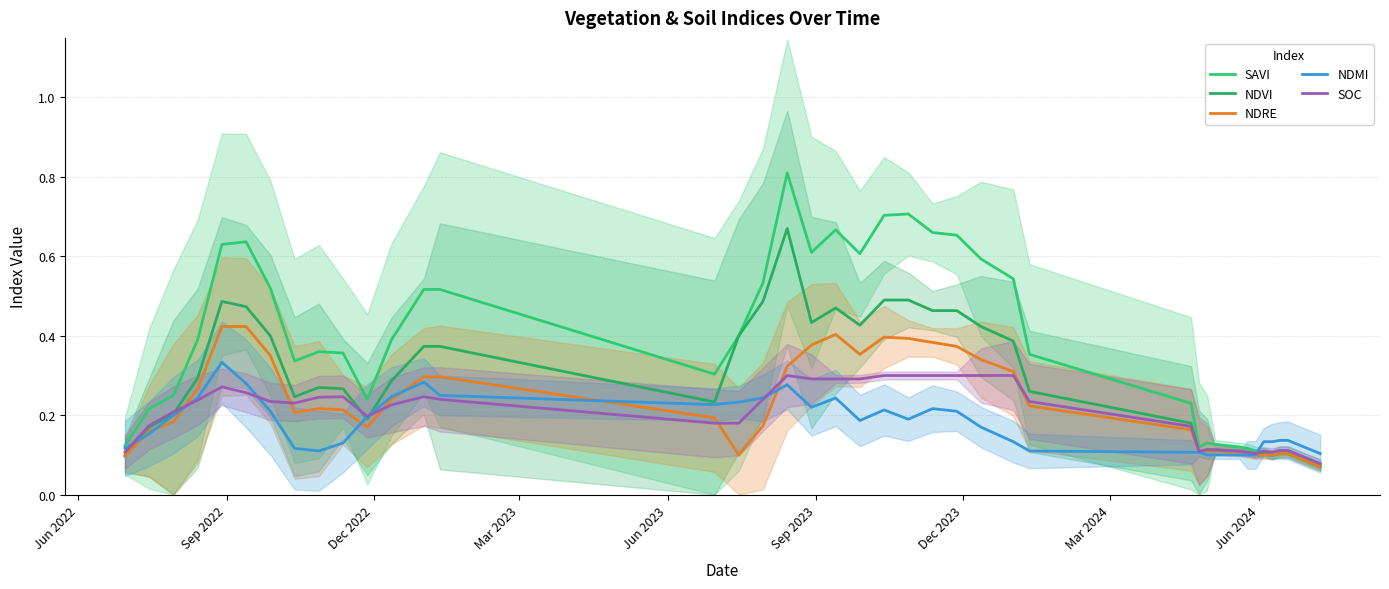

True or false: NDVI and SAVI intersect in this chart.

False